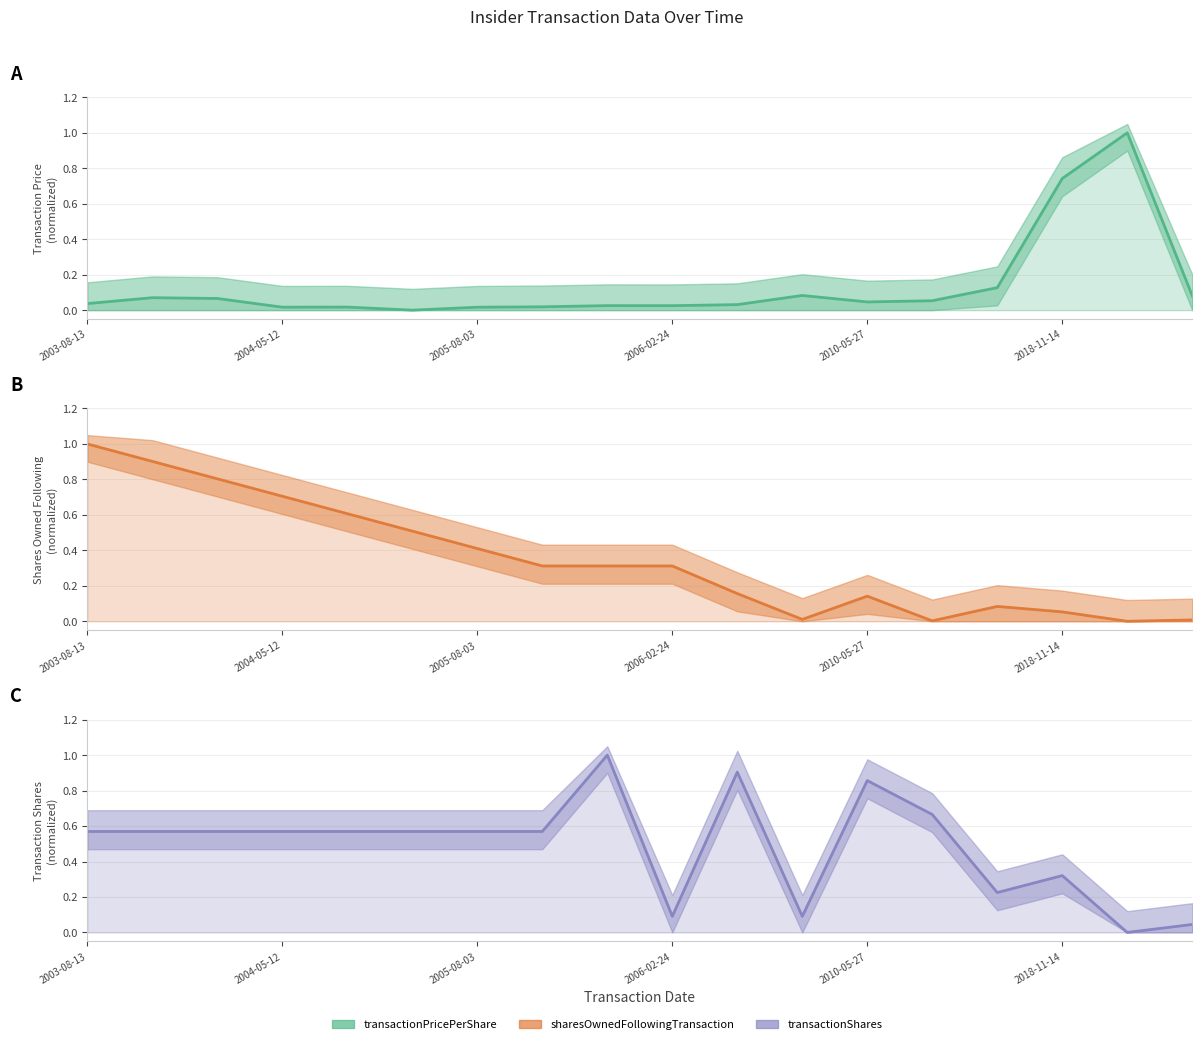

What is the label of the 10th point from the right?

8